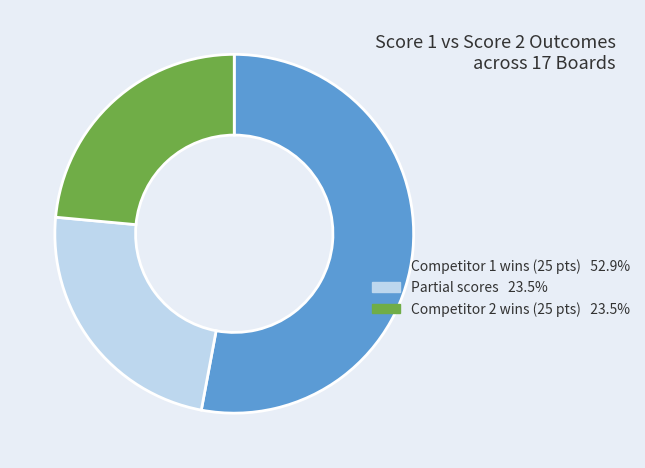

Does any single category account for the majority?

Yes